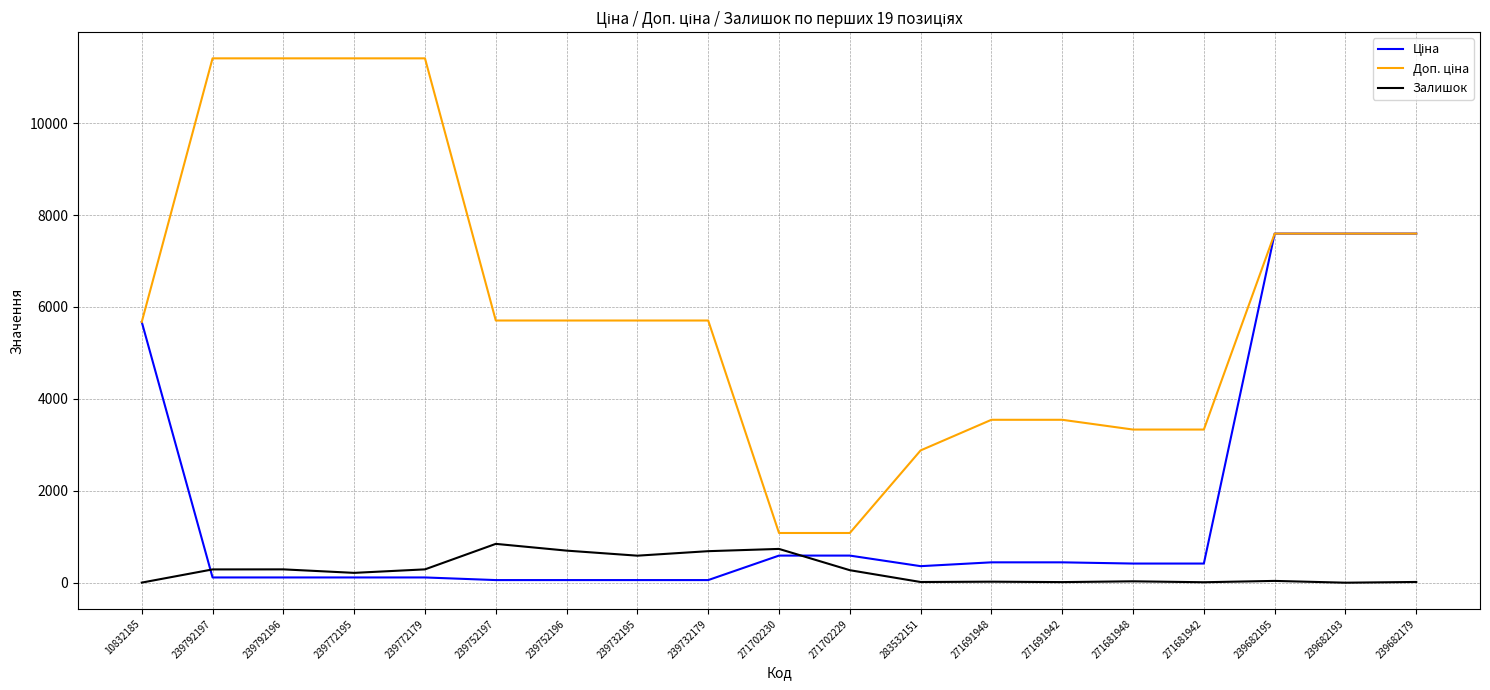

Is this an area chart (filled region under the line)?

No